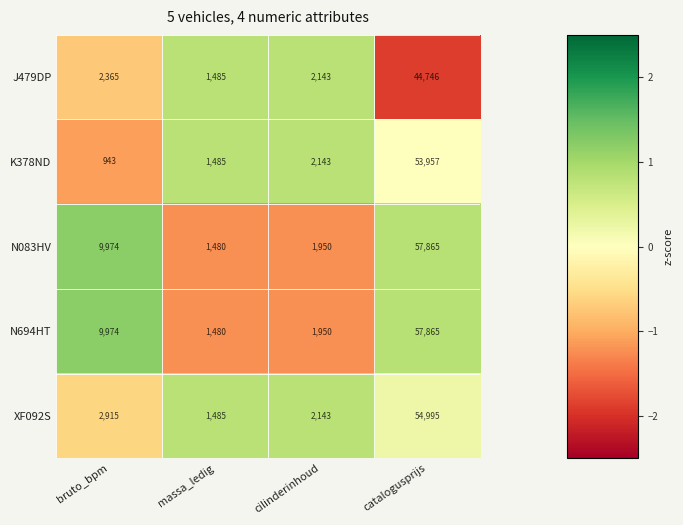

Count the number of categories in the chart.

4